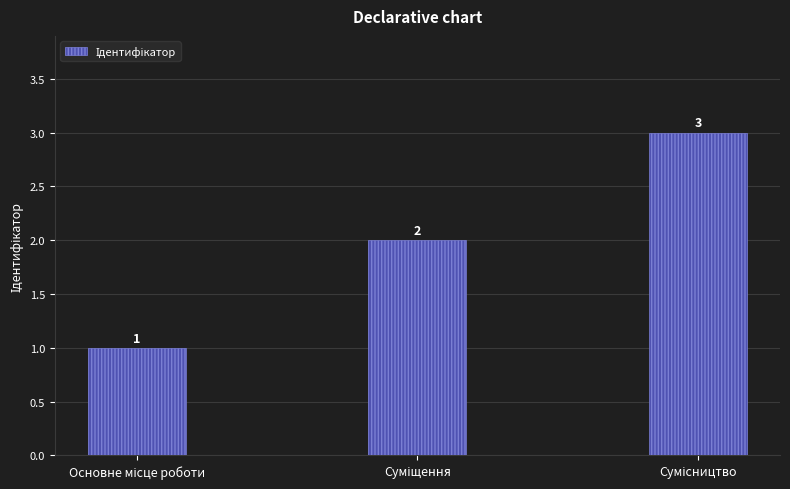

What is the sum of all values?

6